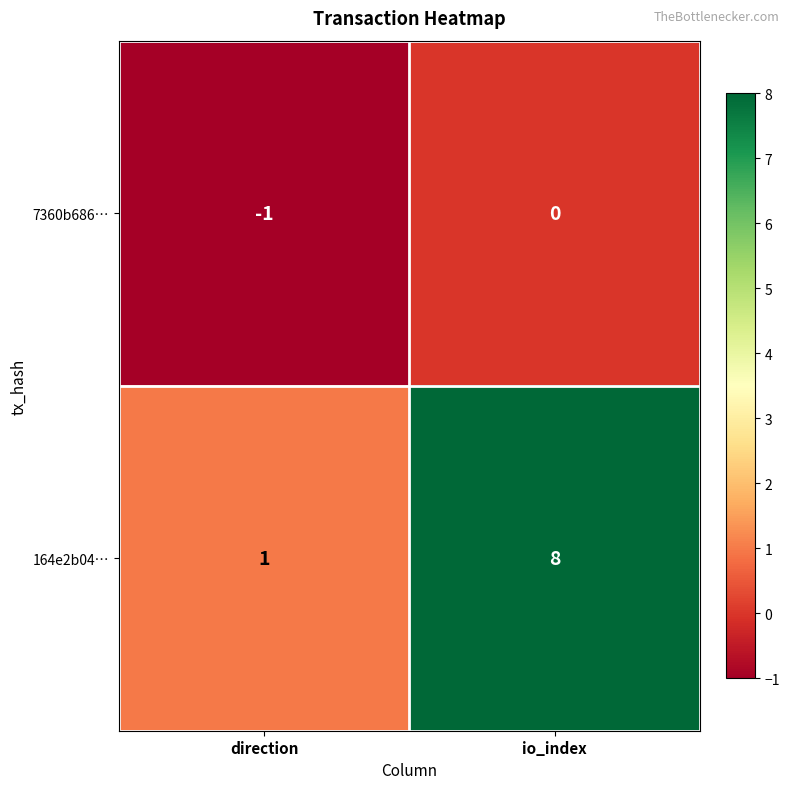

Is it true that 164e2b04… equals 1 at direction?

True